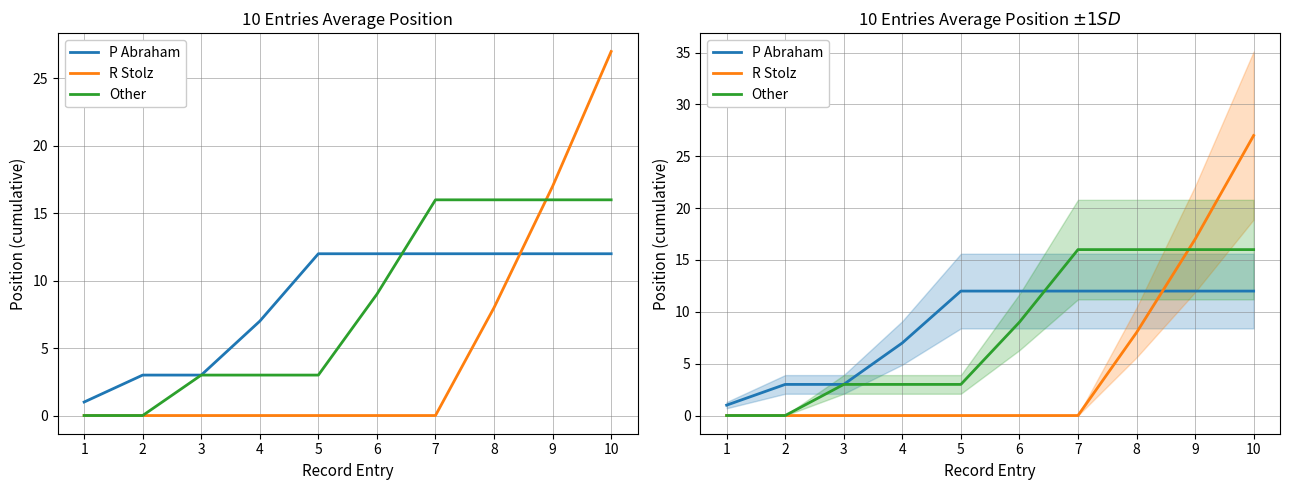

How many lines are shown in the chart?

3